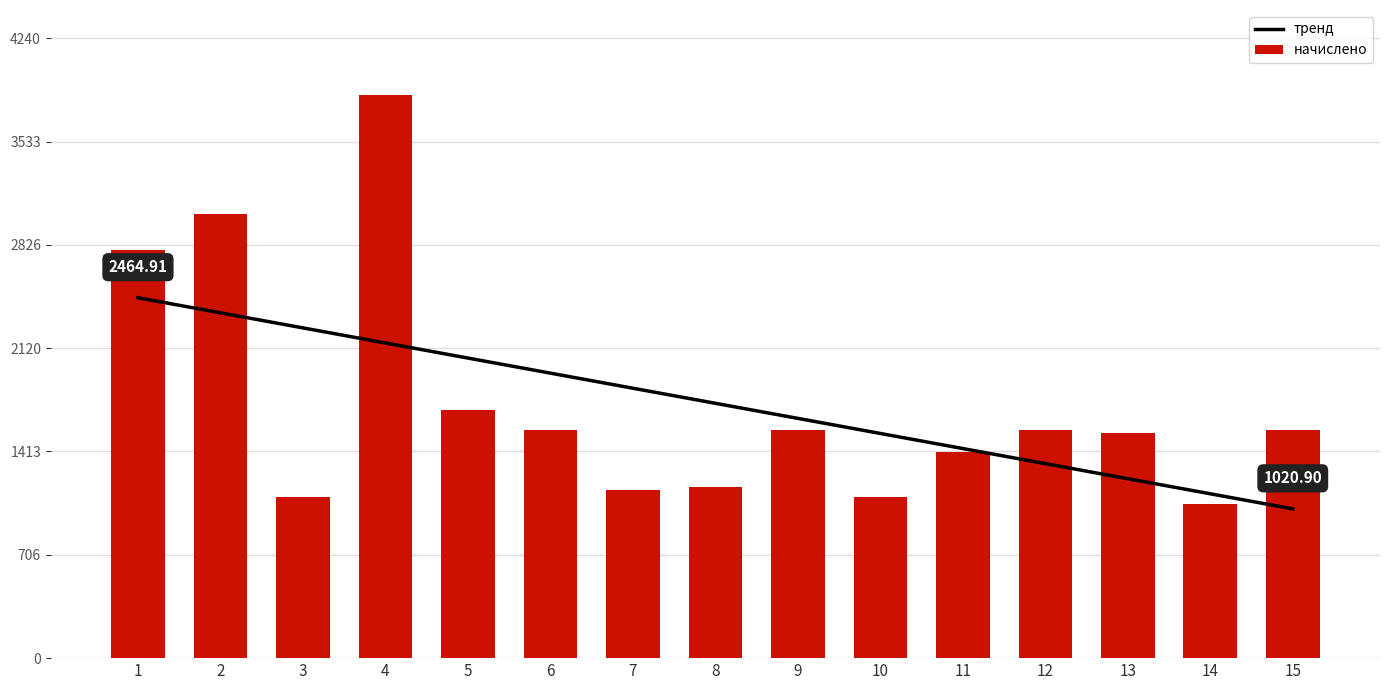

Which series changed the most between 8 and 9?

начислено